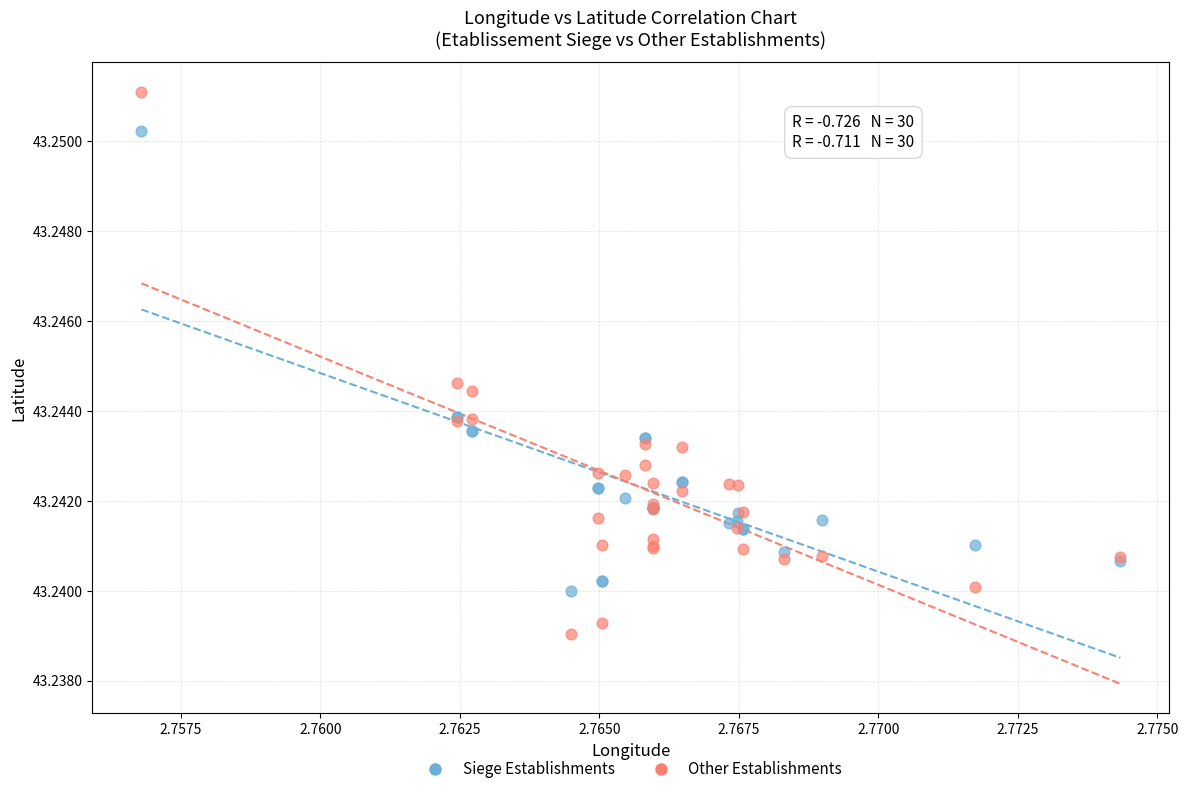

What are all the series names shown in the legend?

Siege Establishments, Other Establishments